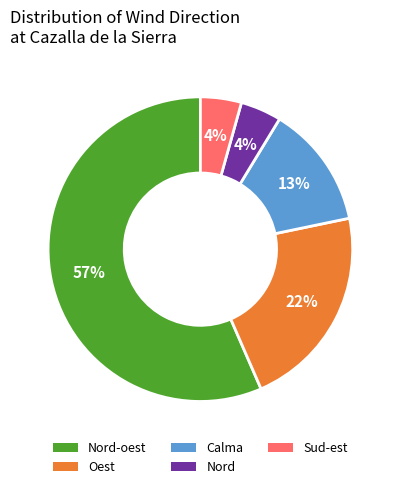

Is there any slice that represents more than half of the pie?

Yes